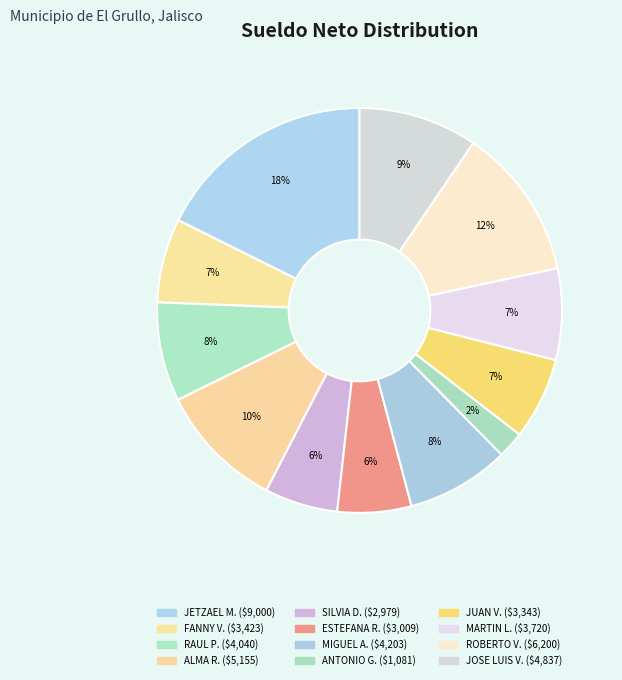

How many segments does this pie chart have?

12